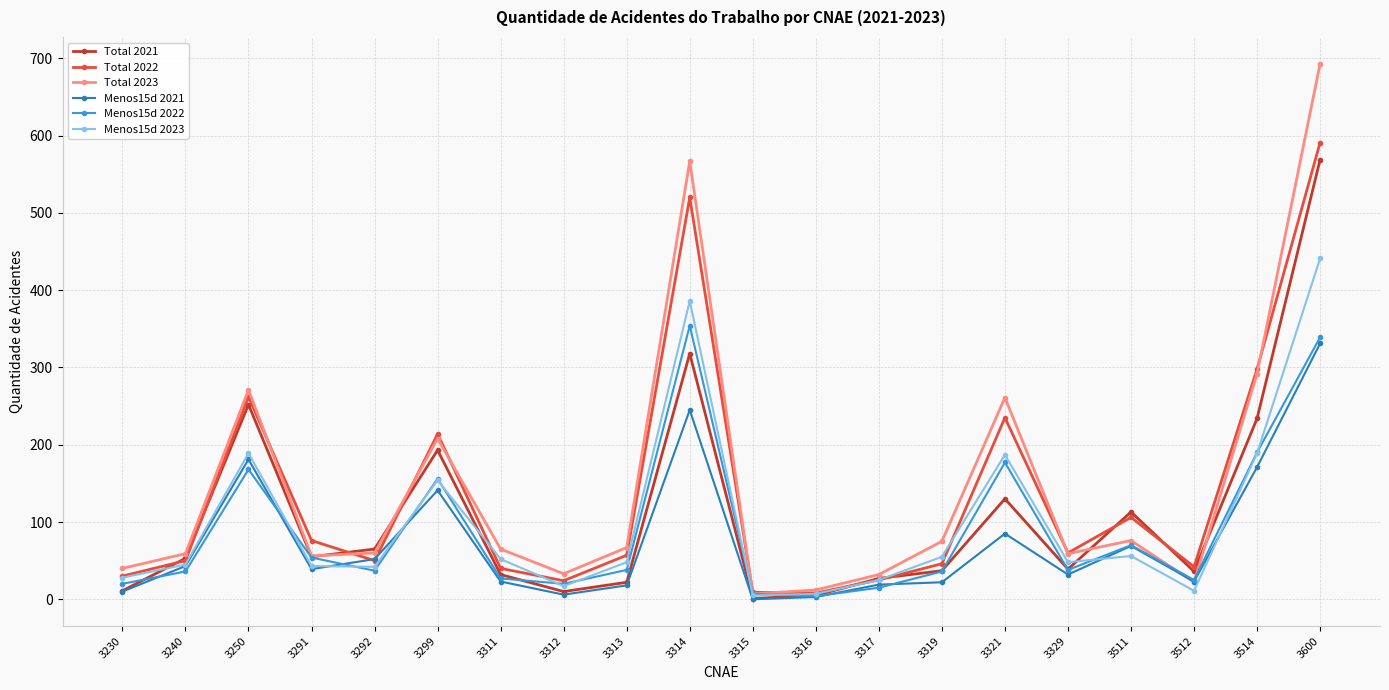

Which series has the largest range (max minus min)?

Total 2023